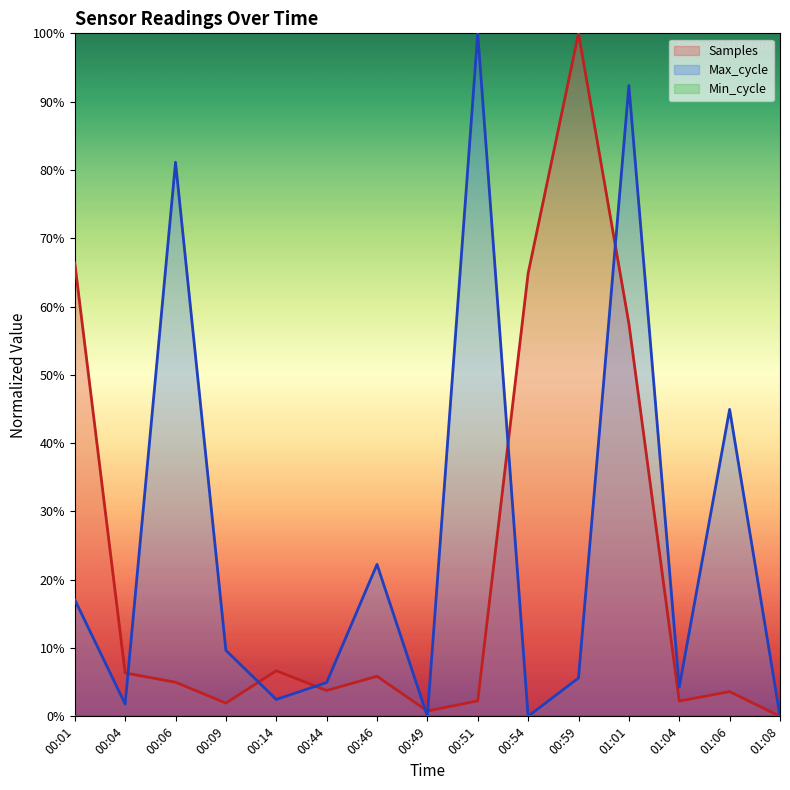

Does the chart display data point markers on the line(s)?

No